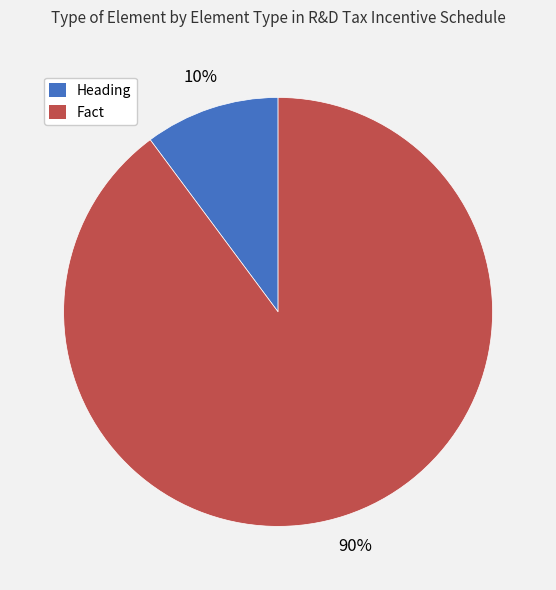

To the nearest percent, what is the difference between the largest and smallest slice percentages?

80%